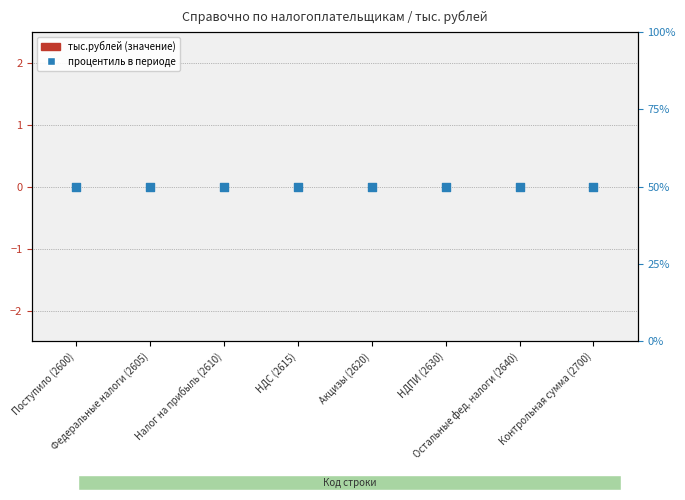

Which series contains the highest Y value?

процентиль в периоде